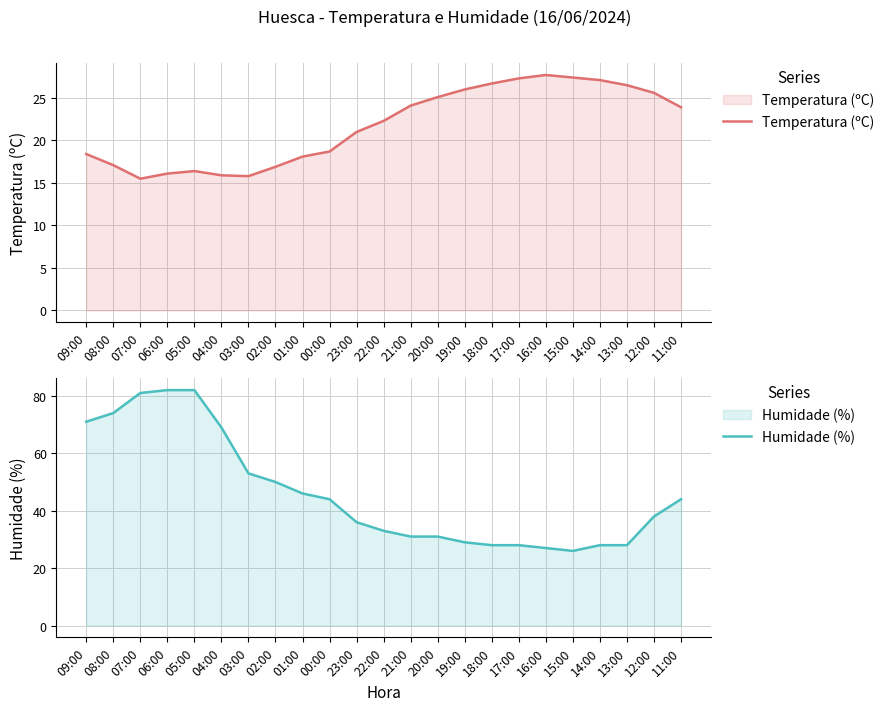

The value of Humidade (%) at 03:00 is 53.0. True or false?

True